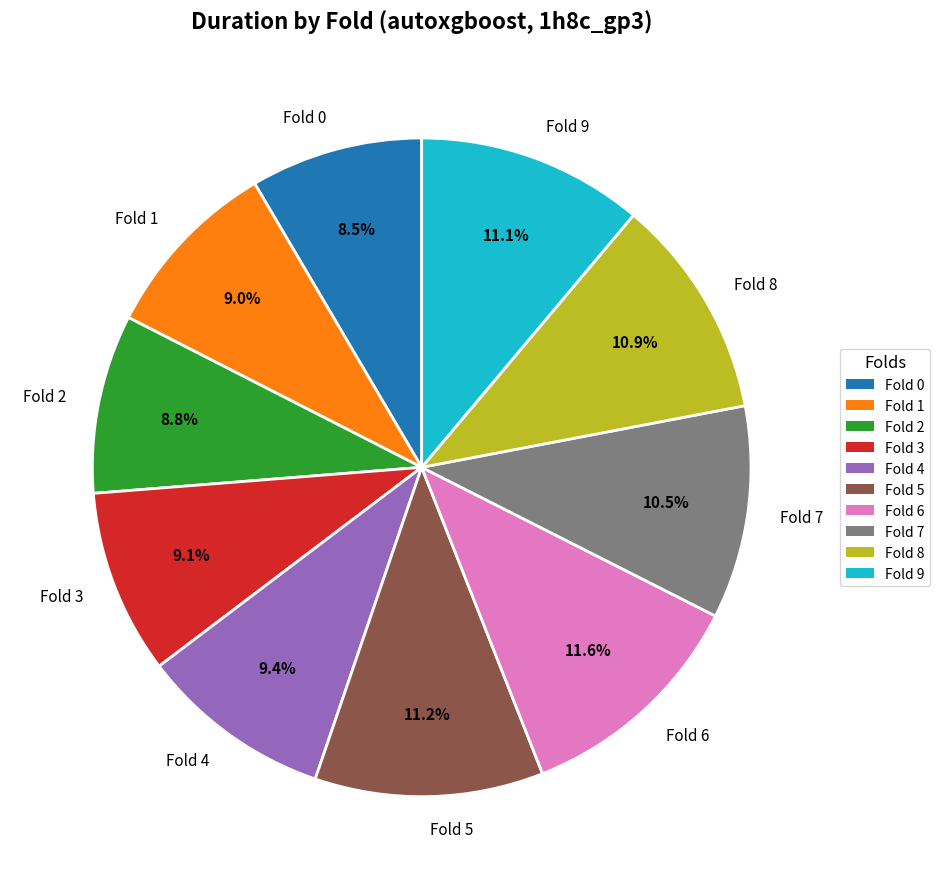

Count the number of slices in the pie.

10